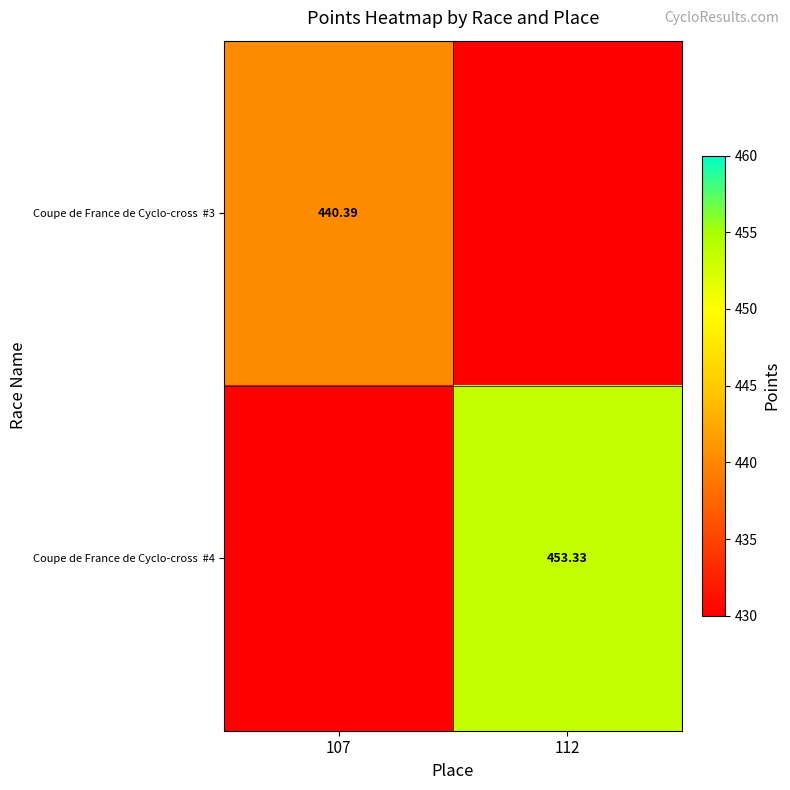

What is the average value of the Coupe de France de Cyclo-cross #3 series?

220.2